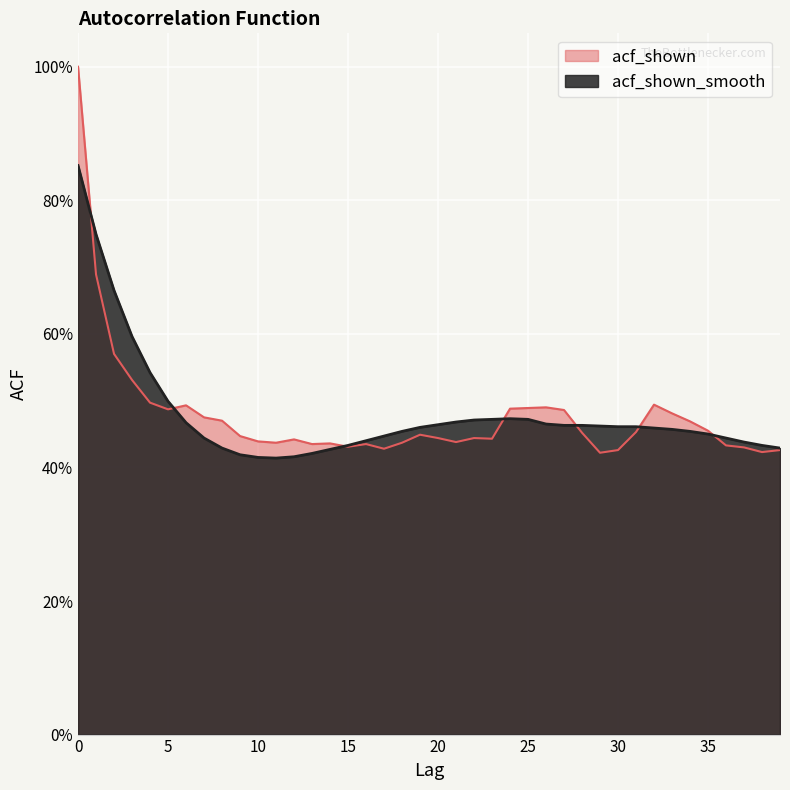

Reading right to left, transcribe all the data shown in this chart.

acf_shown: 39=0.4	38=0.4	37=0.4	36=0.4	35=0.5	34=0.5	33=0.5	32=0.5	31=0.5	30=0.4	29=0.4	28=0.5	27=0.5	26=0.5	25=0.5	24=0.5	23=0.4	22=0.4	21=0.4	20=0.4	19=0.4	18=0.4	17=0.4	16=0.4	15=0.4	14=0.4	13=0.4	12=0.4	11=0.4	10=0.4	9=0.4	8=0.5	7=0.5	6=0.5	5=0.5	4=0.5	3=0.5	2=0.6	1=0.7	0=1.0
acf_shown_smooth: 39=0.4	38=0.4	37=0.4	36=0.4	35=0.5	34=0.5	33=0.5	32=0.5	31=0.5	30=0.5	29=0.5	28=0.5	27=0.5	26=0.5	25=0.5	24=0.5	23=0.5	22=0.5	21=0.5	20=0.5	19=0.5	18=0.5	17=0.4	16=0.4	15=0.4	14=0.4	13=0.4	12=0.4	11=0.4	10=0.4	9=0.4	8=0.4	7=0.4	6=0.5	5=0.5	4=0.5	3=0.6	2=0.7	1=0.7	0=0.9